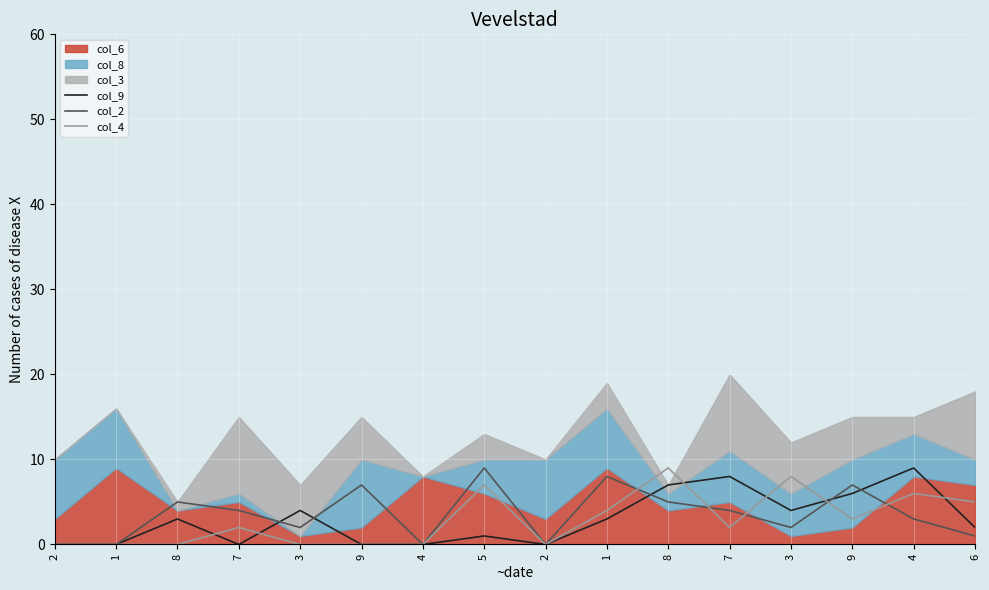

Is the value of col_2 at 1 greater than the value of col_9 at 6?

No